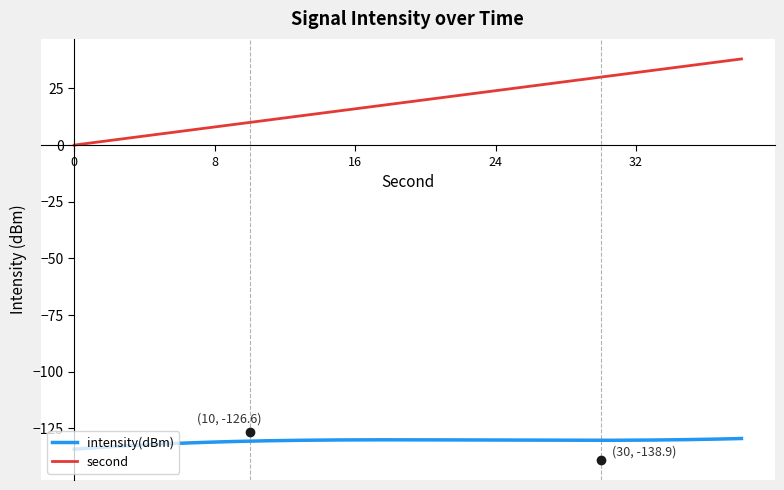

Which series has the widest spread of values?

second